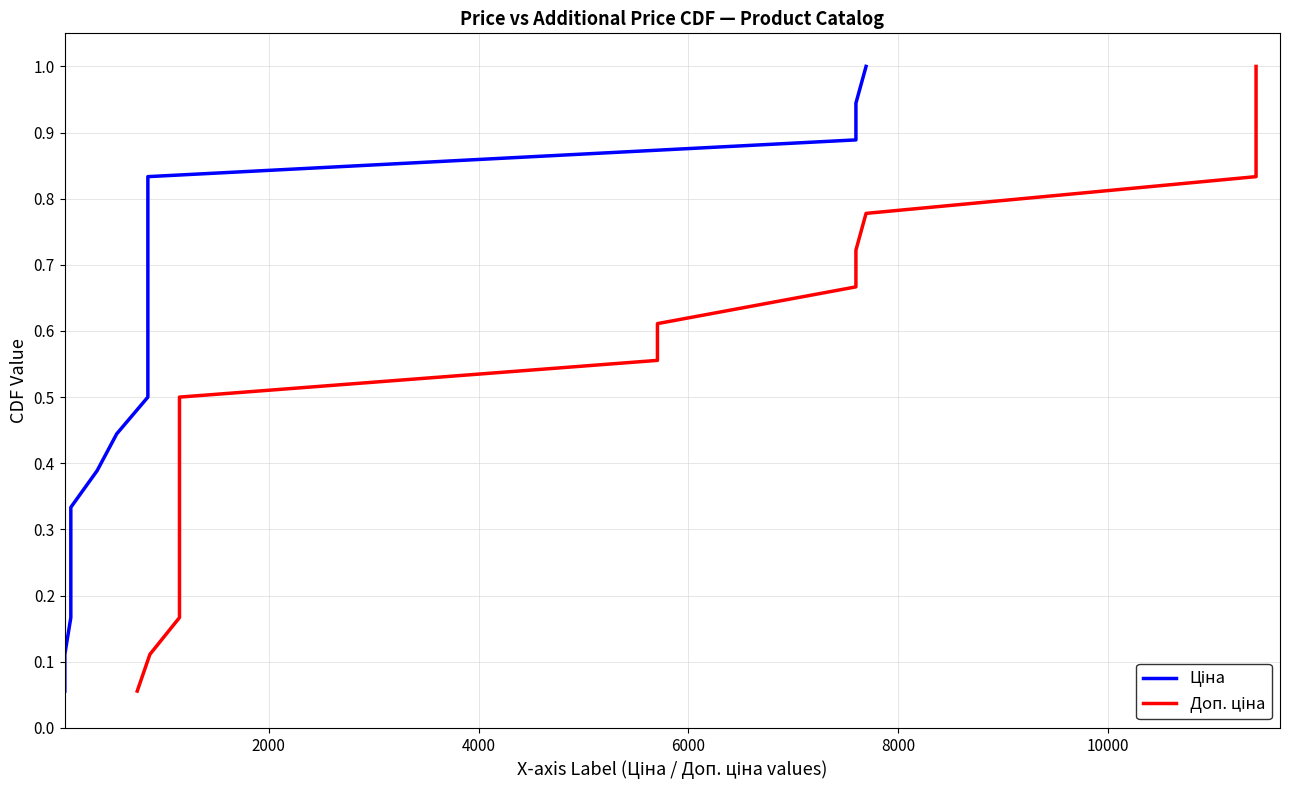

Is the value of Ціна at 8 greater than the value of Доп. ціна at 15?

No